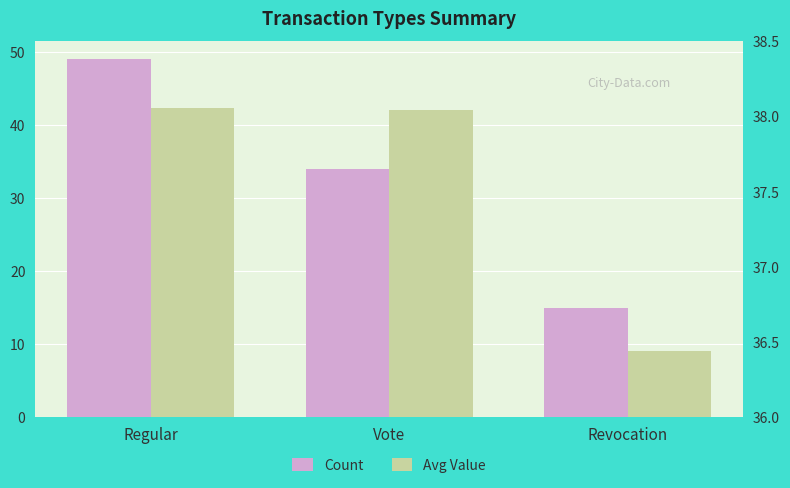

What is the difference between the Count values at Vote and Regular?

15.0